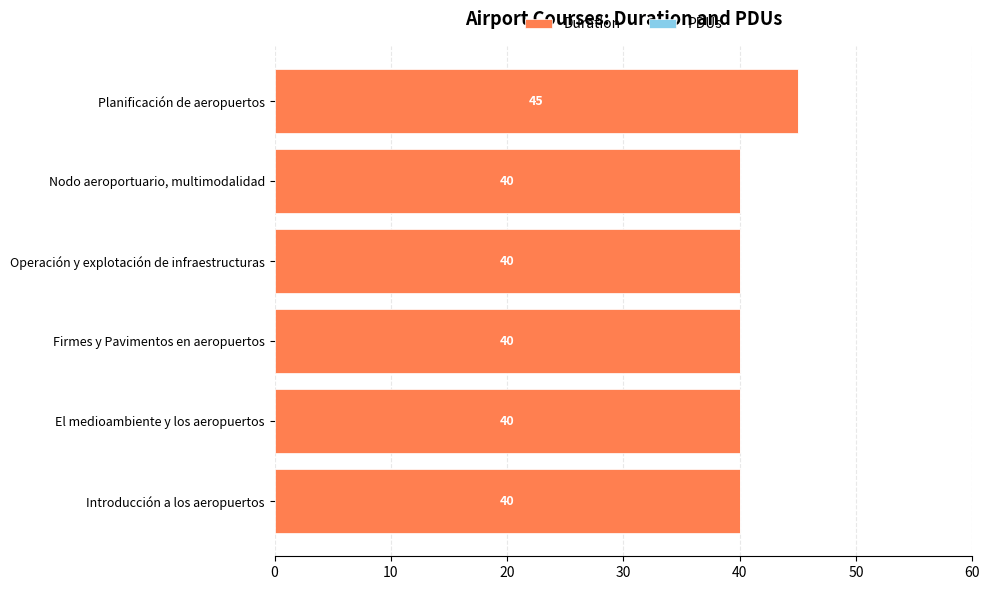

The chart shows a value of 57 at Firmes y Pavimentos en aeropuertos. True or false?

False